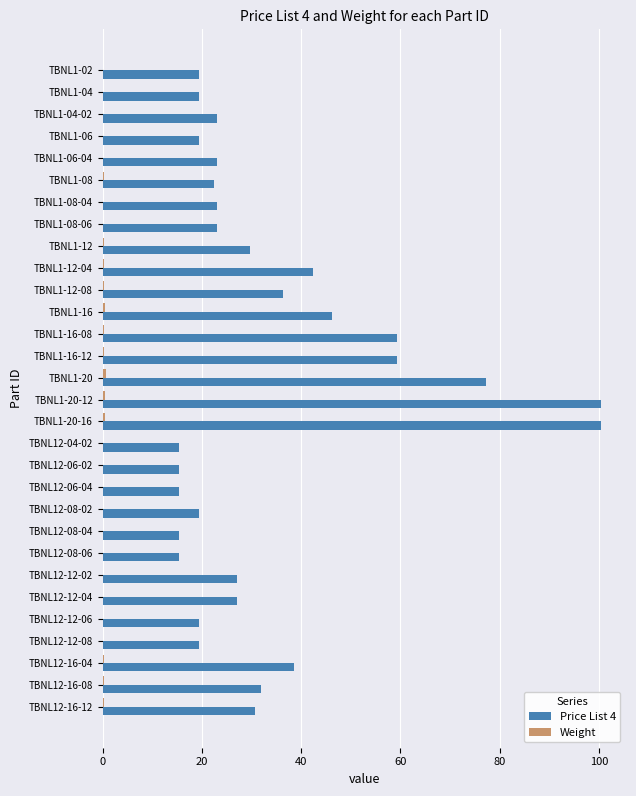

How many distinct data groups are displayed?

2